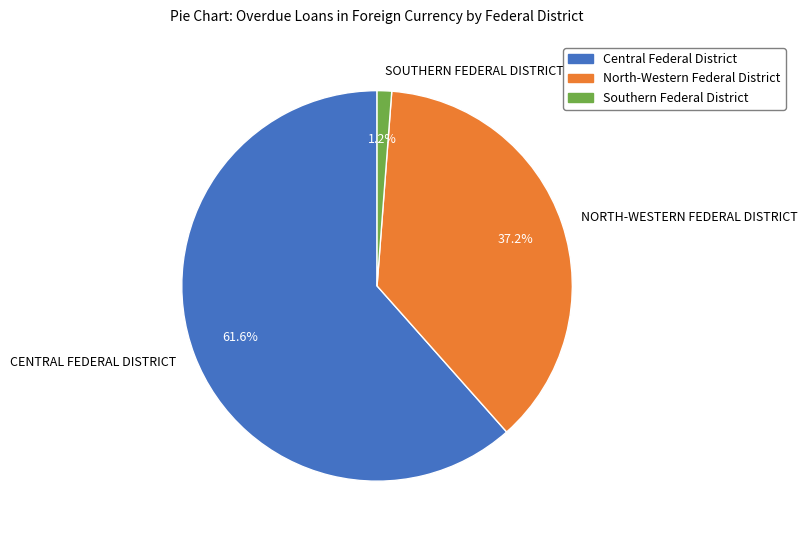

Is it true that SOUTHERN FEDERAL DISTRICT is 1% of the pie?

True